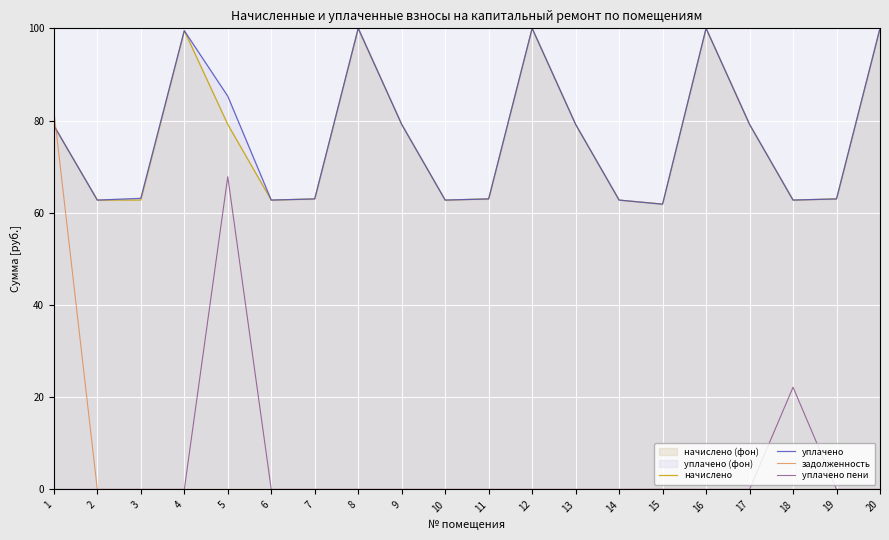

What is the difference between the maximum and minimum values in the задолженность series?

82.2